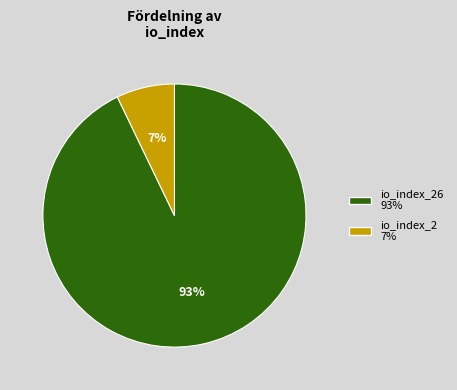

Combined, do io_index_26 93% and io_index_2 7% account for over 50%?

Yes